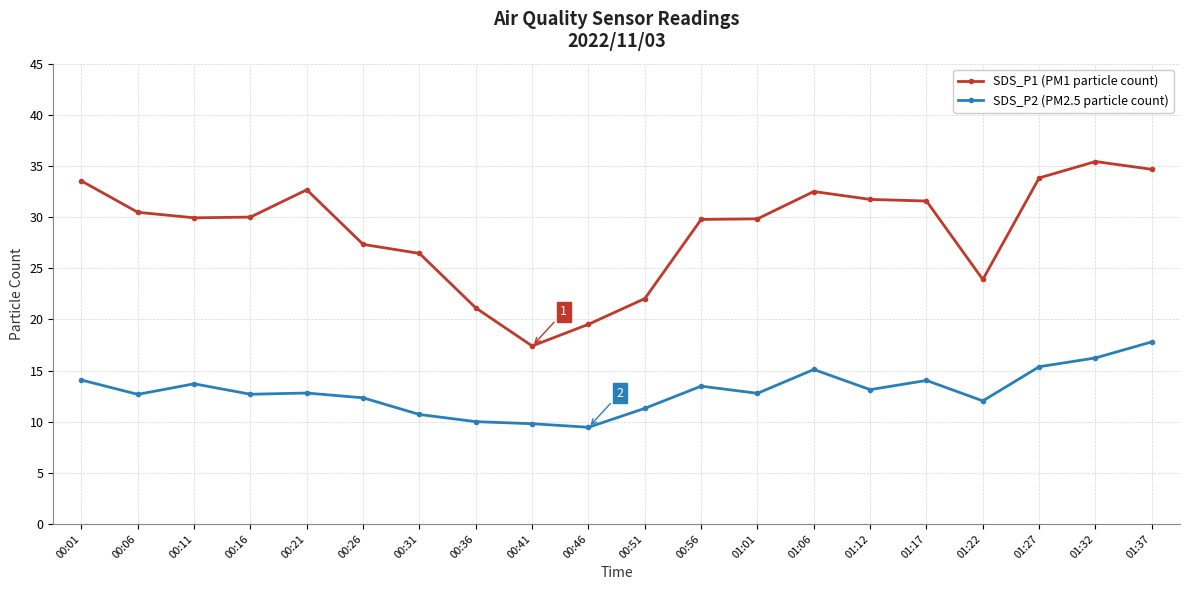

Which series has the widest spread of values?

SDS_P1 (PM1 particle count)